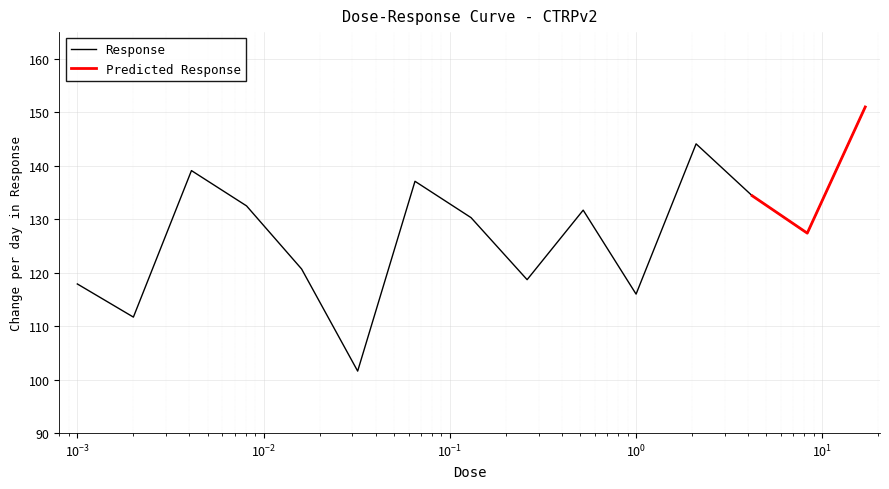

What is the maximum value for Response?

151.0